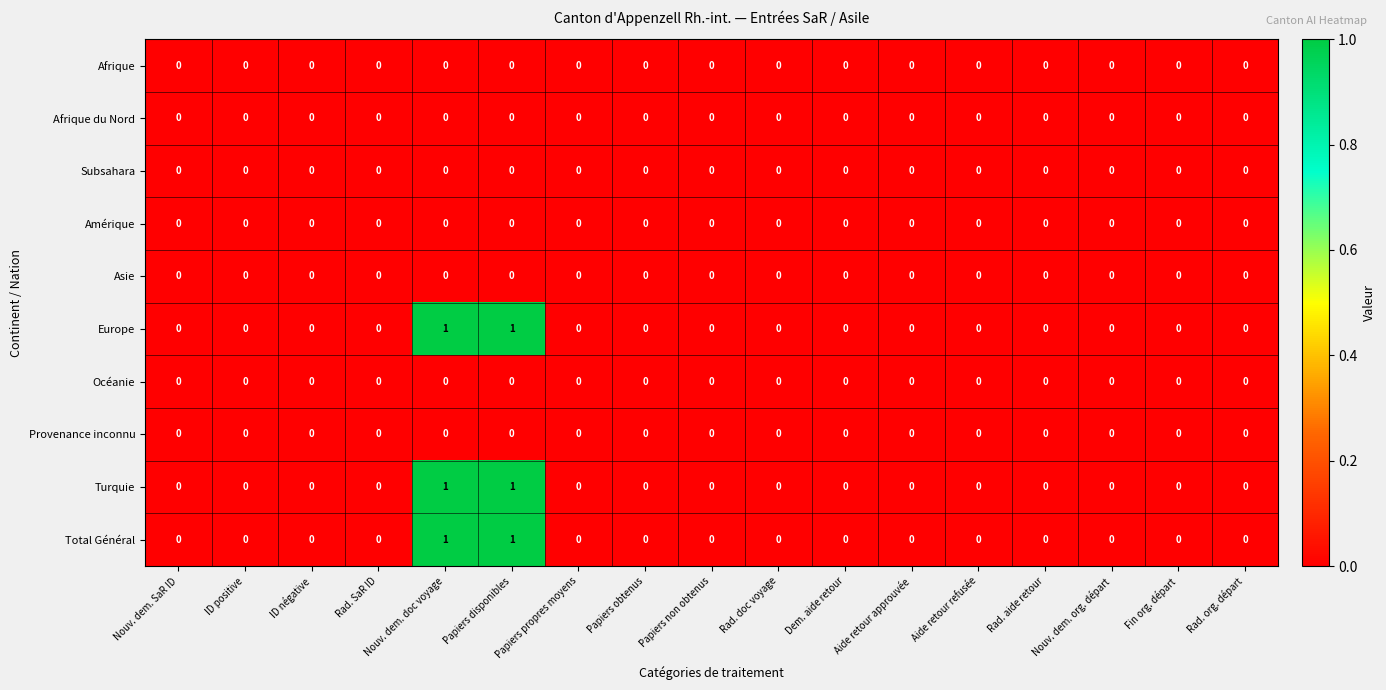

Is it true that Océanie equals 0 at Aide retour approuvée?

True